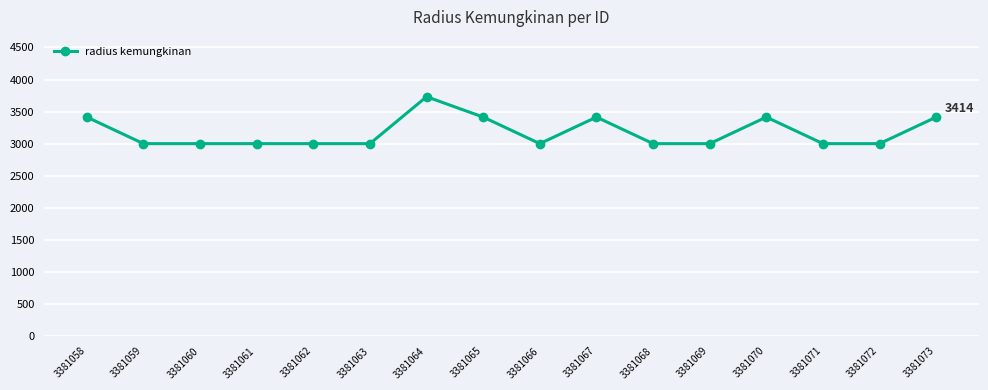

What is the smallest value displayed?

3000